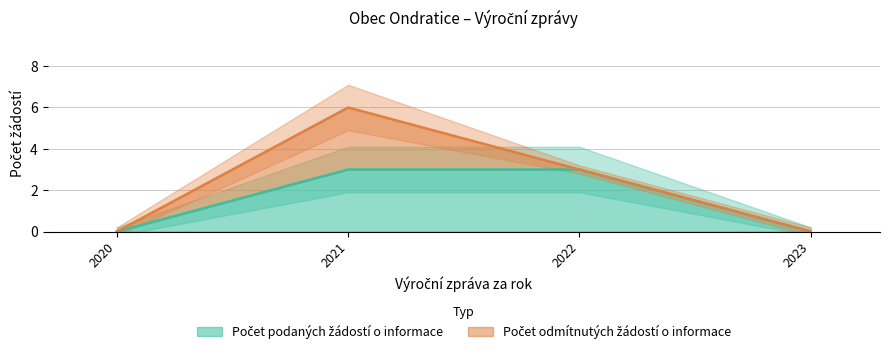

Which category has the highest value across all series?

2021